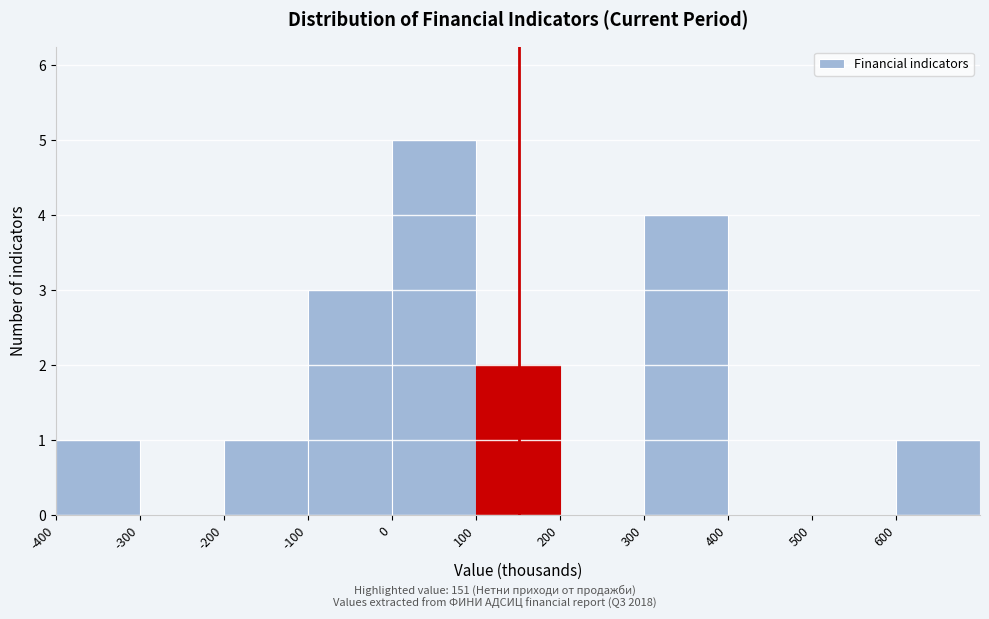

Over which range of the x-axis is the bar tallest?

0 to 100